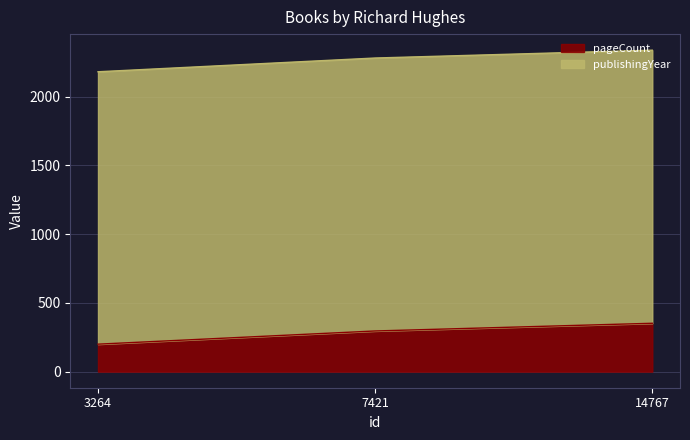

At which label is pageCount closest to 276?

7421